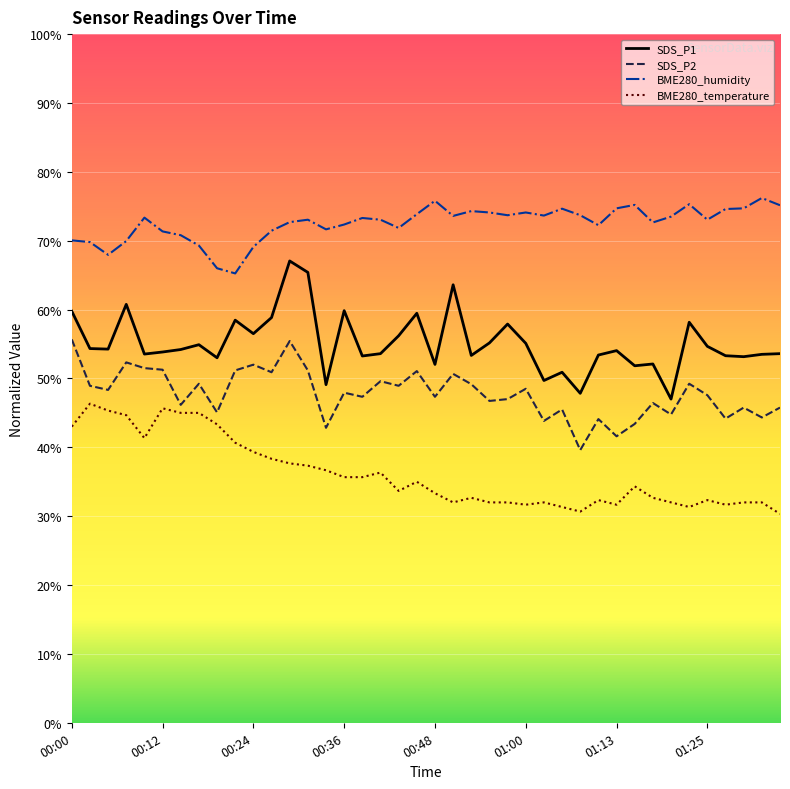

What is the maximum value for SDS_P1?

67.1